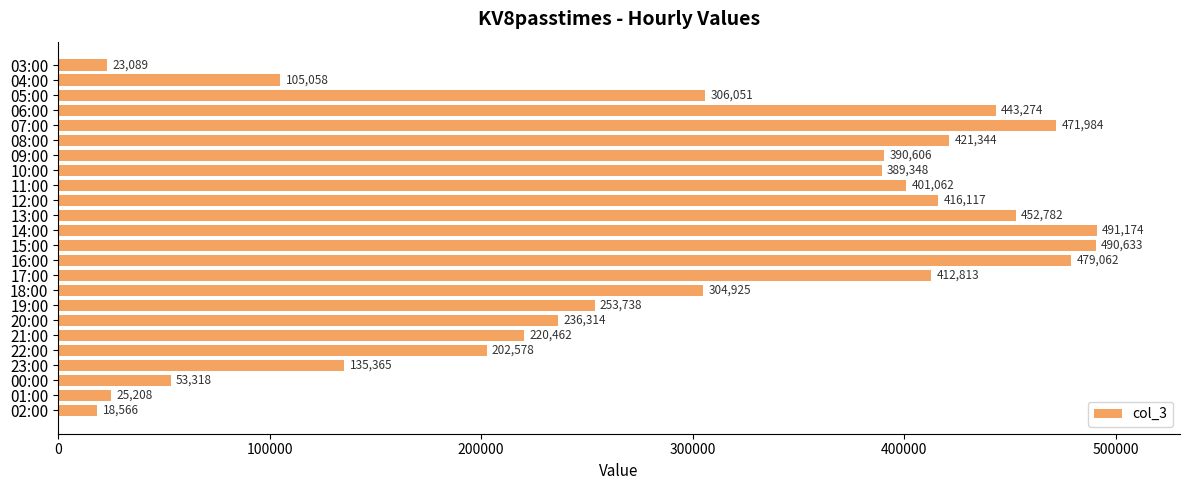

What is the difference between the maximum and minimum values?

472608